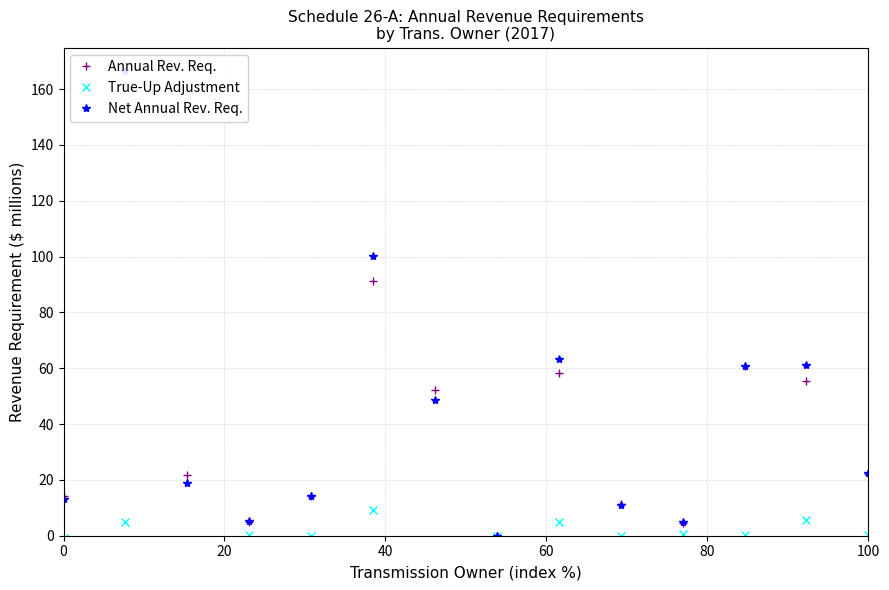

Does the chart display data point markers on the line(s)?

Yes